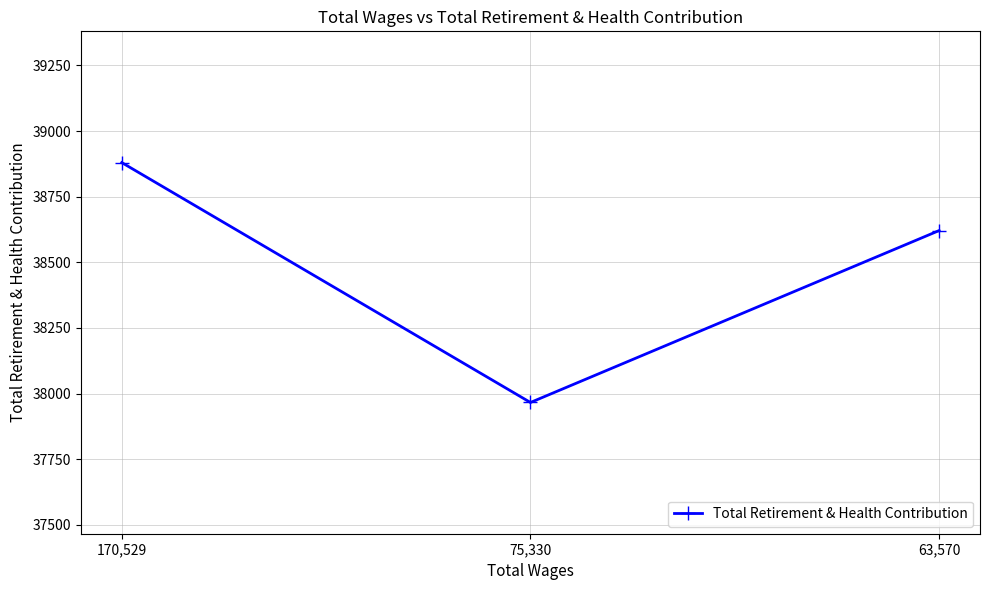

The chart shows a value of 22268 at 170,529. True or false?

False